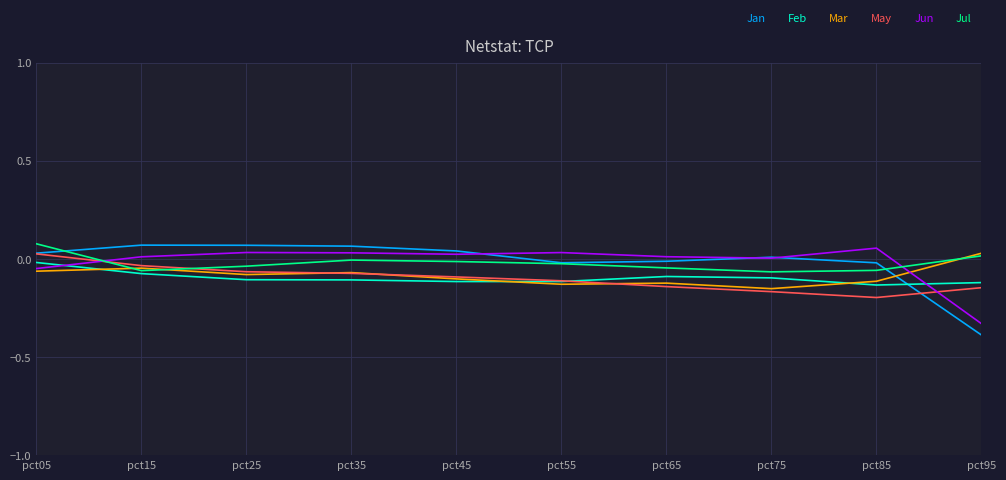

What is the minimum value shown in the chart?

-0.4